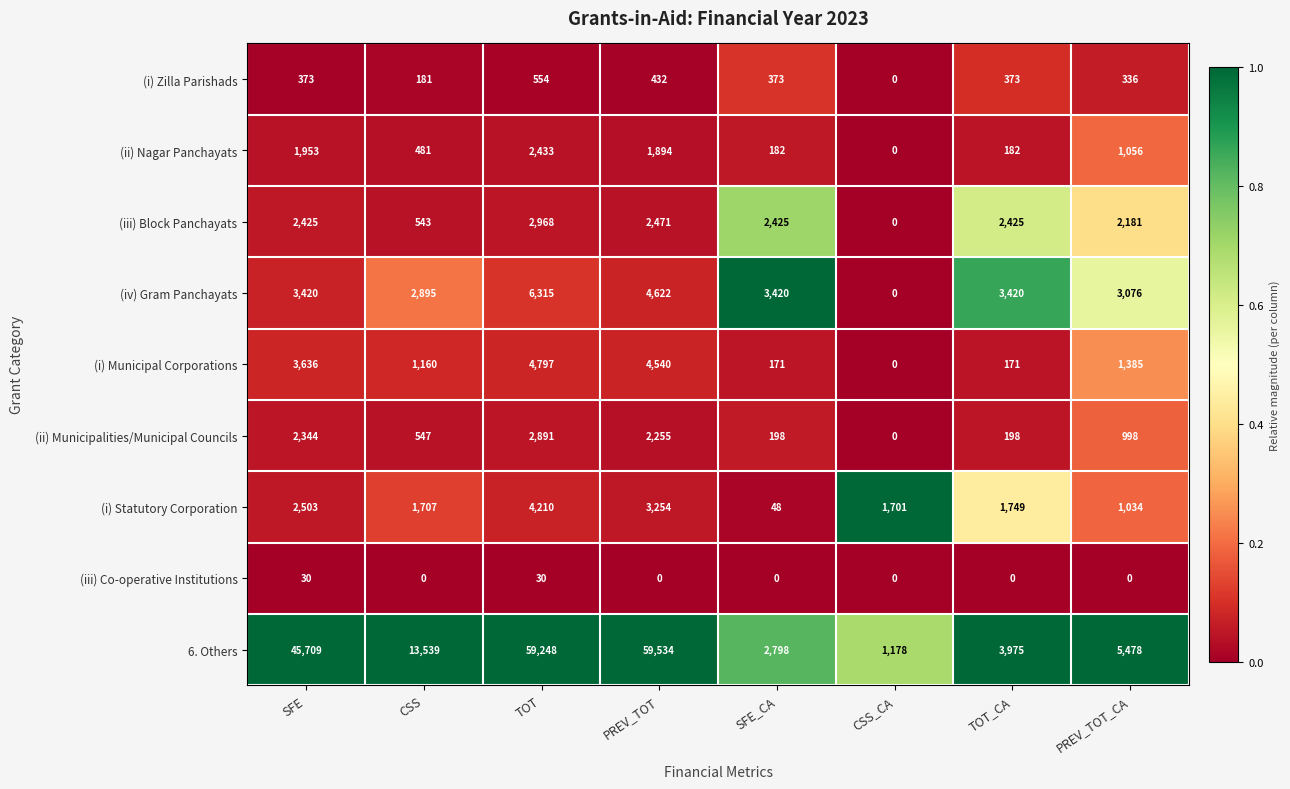

At how many categories does at least one series exceed 0?

8